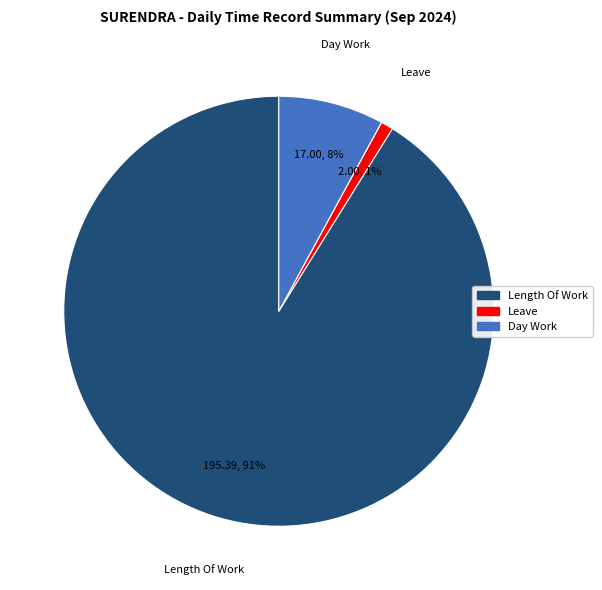

What is the largest slice in the pie chart?

Length Of Work